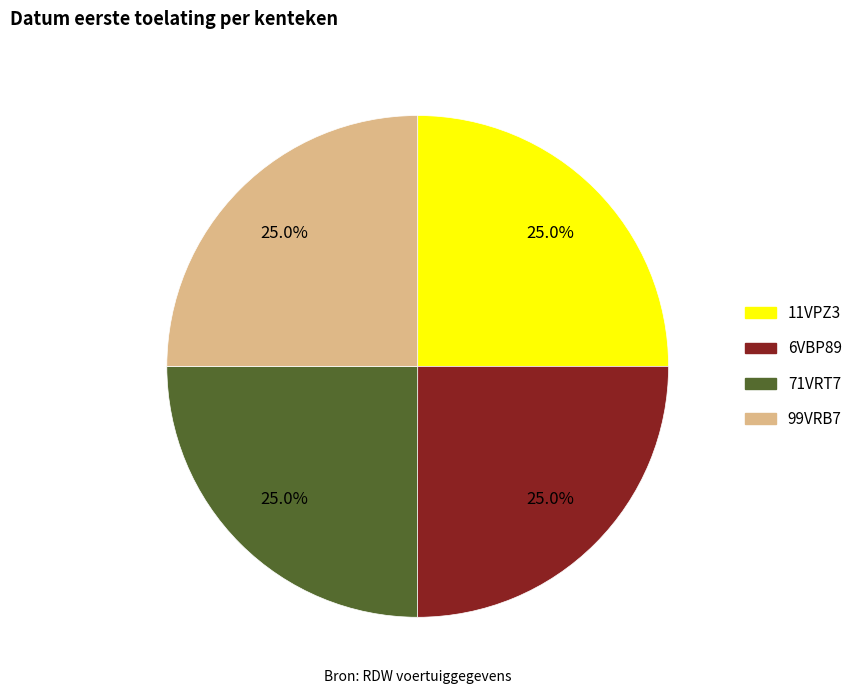

To the nearest percent, what is the combined percentage of 71VRT7 and 99VRB7?

50%